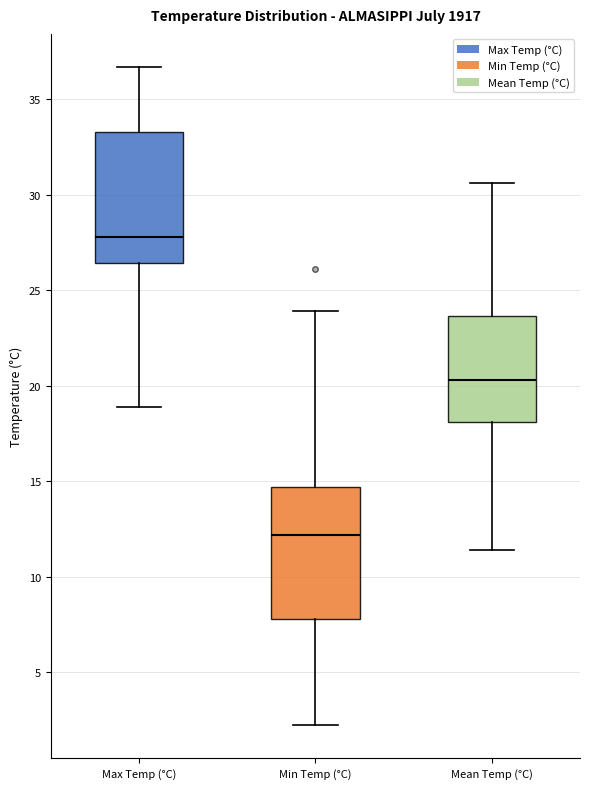

Reading left to right, read every box against the y-axis: the position of its median line, the range the box covers, and the ends of its whiskers. The values are not printed on the chart, so give them approximately, as read against the axis.

Max Temp (°C): median 28.0, box 26.5 to 33.5, whiskers 19.0 to 36.5
Min Temp (°C): median 12.0, box 8.0 to 14.5, whiskers 2.0 to 24.0
Mean Temp (°C): median 20.5, box 18.0 to 23.5, whiskers 11.5 to 30.5